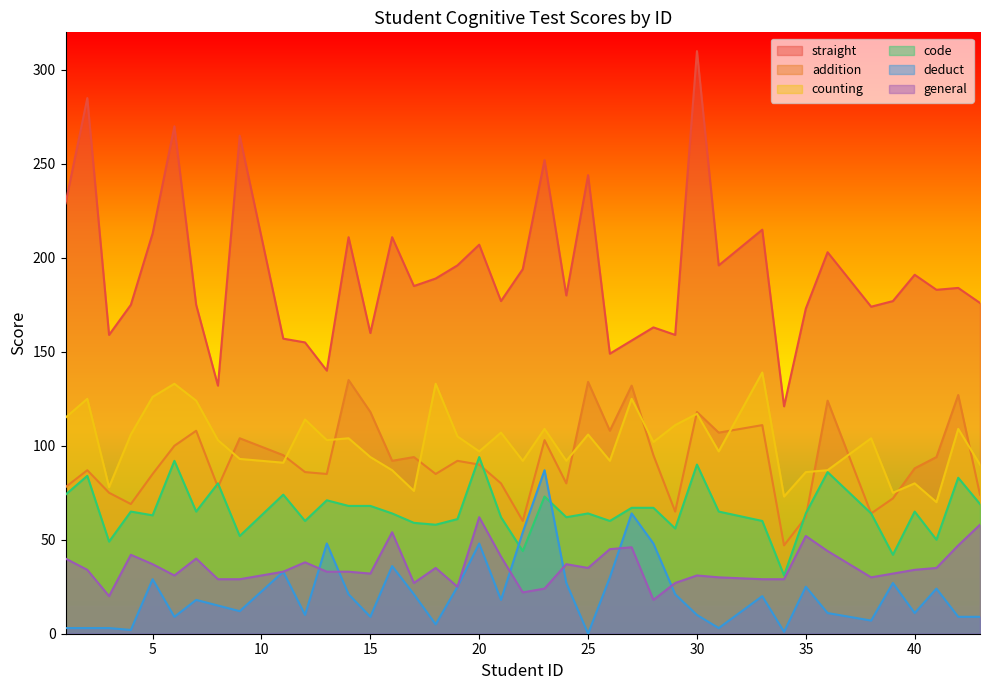

How many lines are shown in the chart?

6